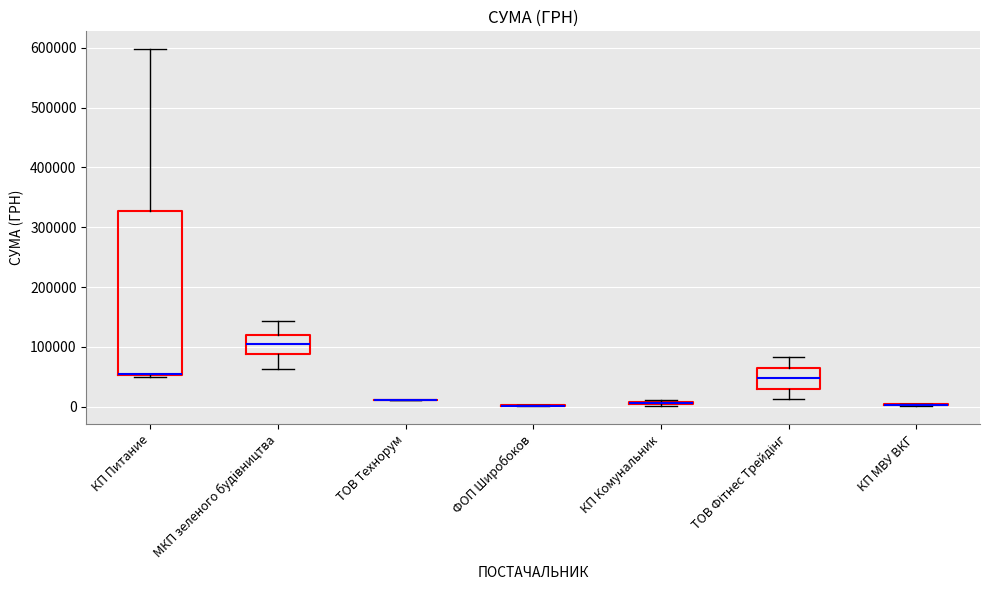

Where is the upper edge of the box for КП Комунальник on the y-axis? The values are not printed on the chart, so give them approximately, as read against the axis.

10000